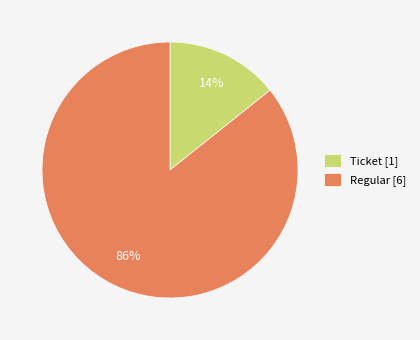

Which has a higher value, Ticket [1] or Regular [6]?

Regular [6]